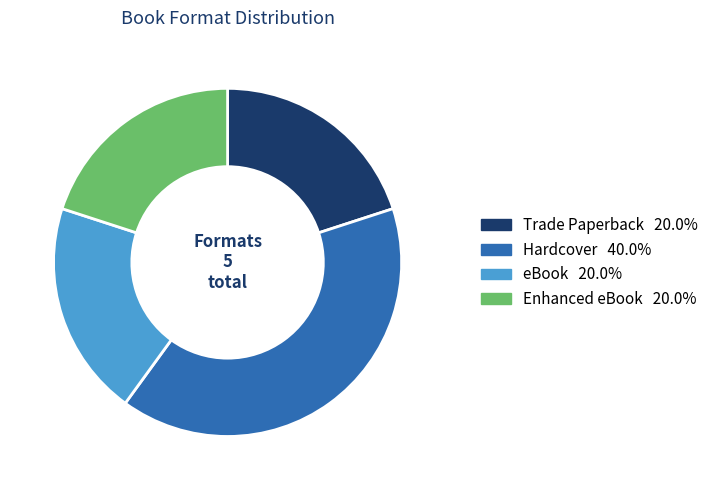

Combined, do Enhanced eBook and Trade Paperback account for over 50%?

No